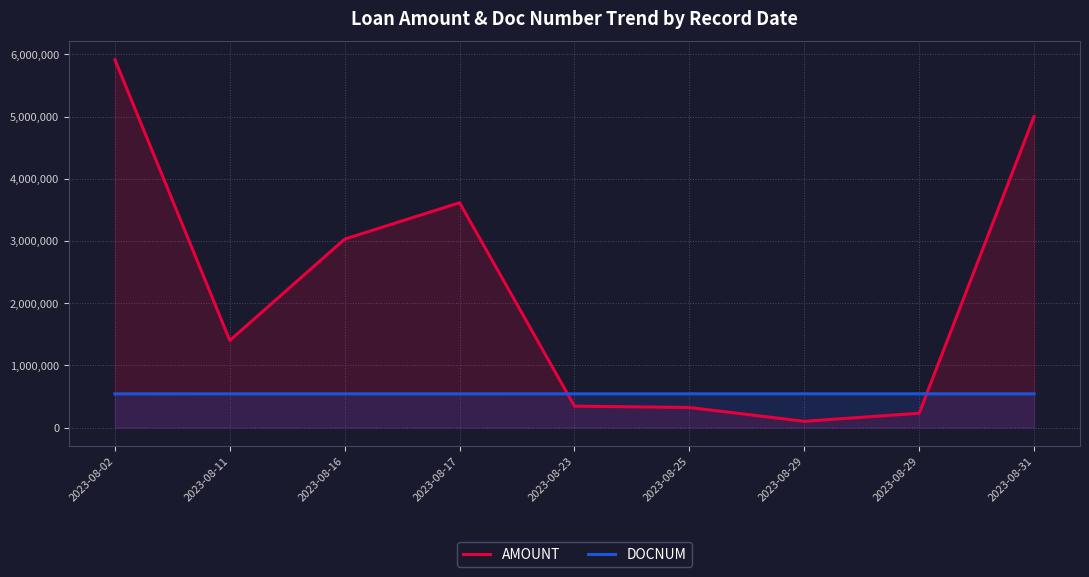

At which category does AMOUNT reach its first local valley?

2023-08-11